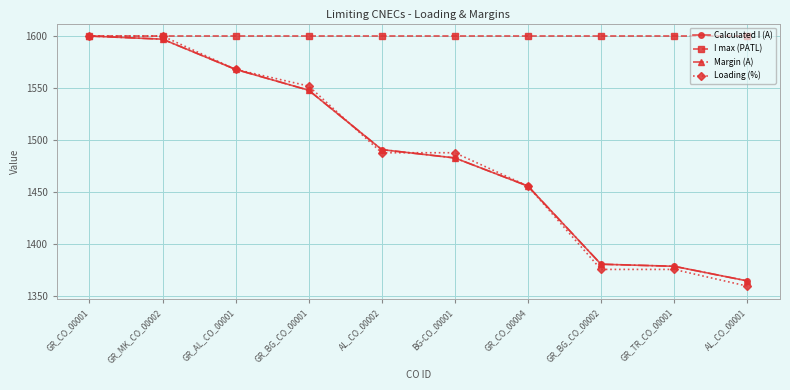

Reading left to right, extract all data points from this chart.

Calculated I (A): GR_CO_00001=1600	GR_MK_CO_00002=1597	GR_AL_CO_00001=1568	GR_BG_CO_00001=1548	AL_CO_00002=1491	BG-CO_00001=1483	GR_CO_00004=1456	GR_BG_CO_00002=1381	GR_TR_CO_00001=1379	AL_CO_00001=1365
I max (PATL): GR_CO_00001=1600	GR_MK_CO_00002=1600	GR_AL_CO_00001=1600	GR_BG_CO_00001=1600	AL_CO_00002=1600	BG-CO_00001=1600	GR_CO_00004=1600	GR_BG_CO_00002=1600	GR_TR_CO_00001=1600	AL_CO_00001=1600
Margin (A): GR_CO_00001=1600	GR_MK_CO_00002=1597	GR_AL_CO_00001=1568	GR_BG_CO_00001=1548	AL_CO_00002=1491	BG-CO_00001=1483	GR_CO_00004=1456	GR_BG_CO_00002=1381	GR_TR_CO_00001=1379	AL_CO_00001=1365
Loading (%): GR_CO_00001=1600	GR_MK_CO_00002=1600	GR_AL_CO_00001=1568	GR_BG_CO_00001=1552	AL_CO_00002=1488	BG-CO_00001=1488	GR_CO_00004=1456	GR_BG_CO_00002=1376	GR_TR_CO_00001=1376	AL_CO_00001=1360